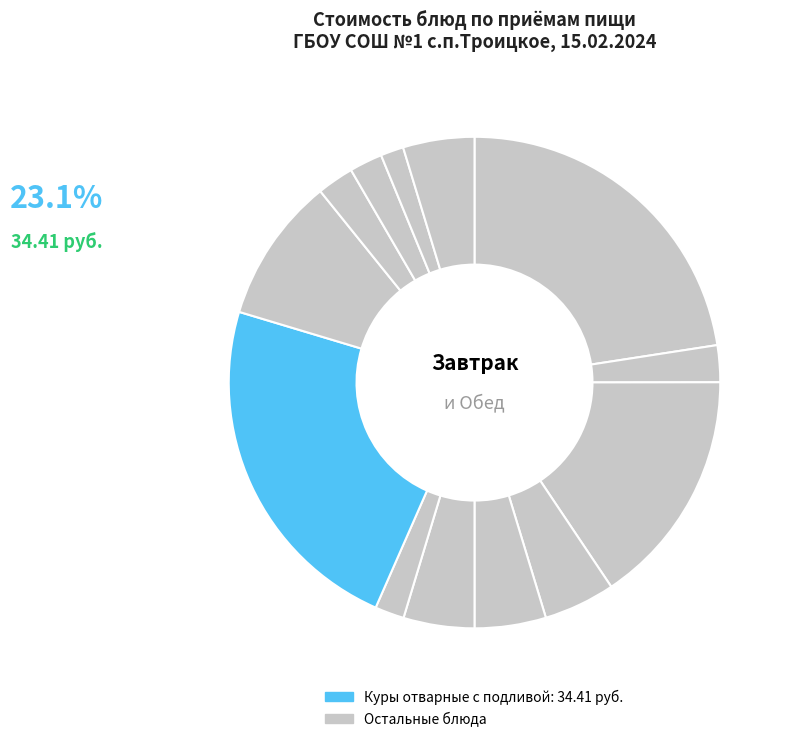

Count the number of slices in the pie.

13